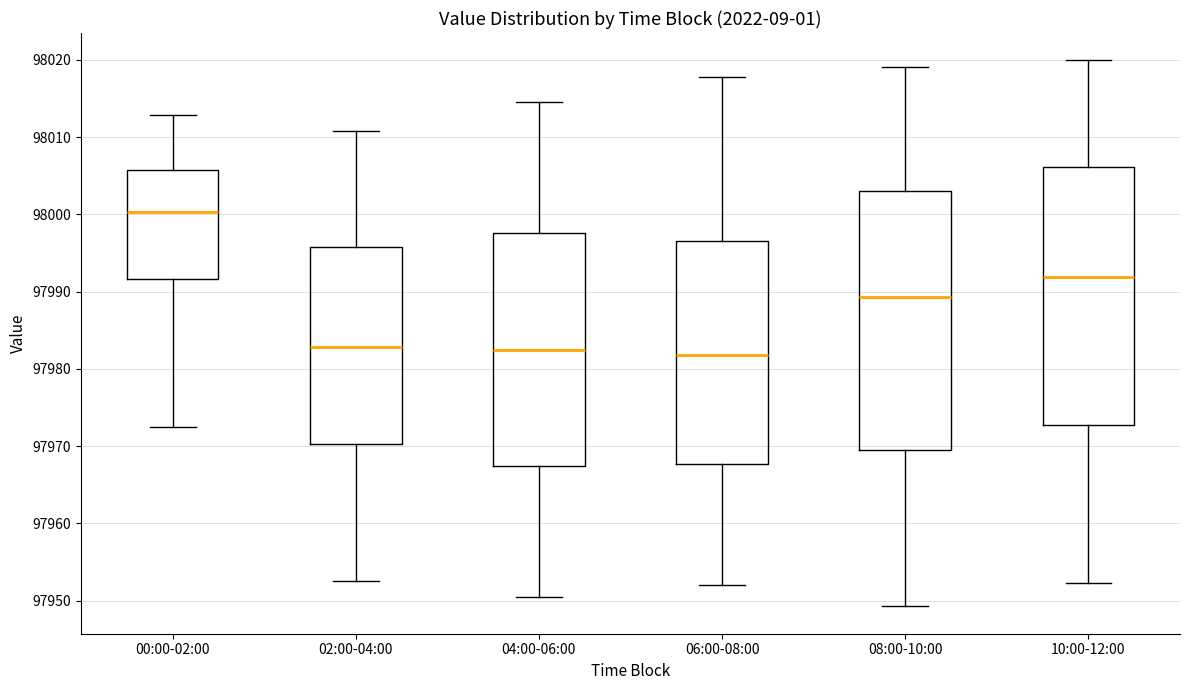

Where does the upper whisker of the box for 06:00-08:00 end on the y-axis? The values are not printed on the chart, so give them approximately, as read against the axis.

98018